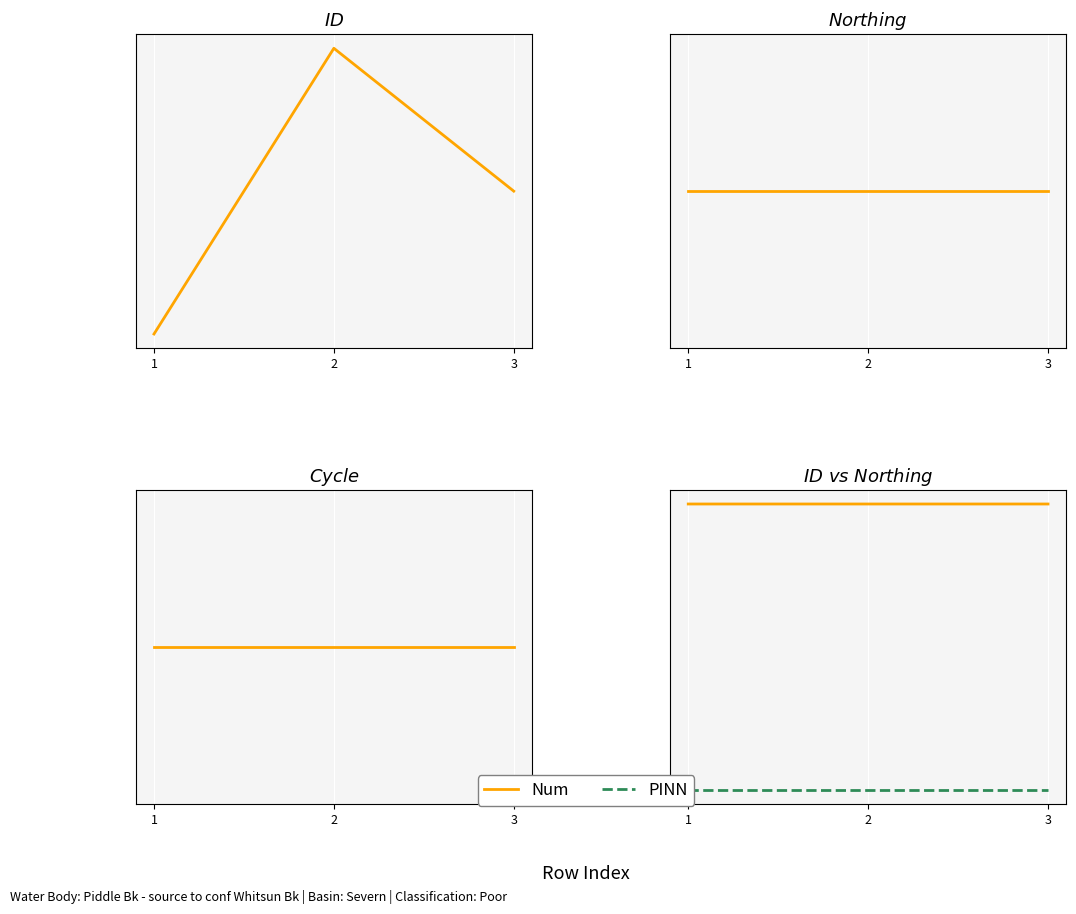

At 1, list the series in order from largest to smallest.

Num, PINN